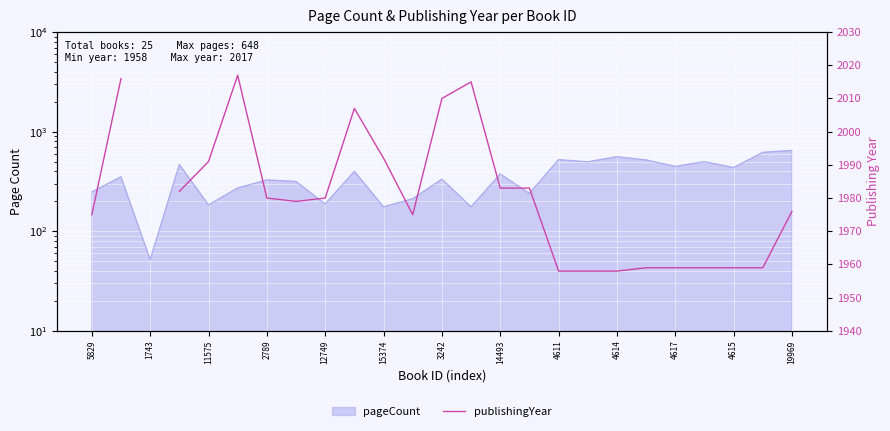

Approximately how many times larger is the value at 21 compared to 23?

1.0